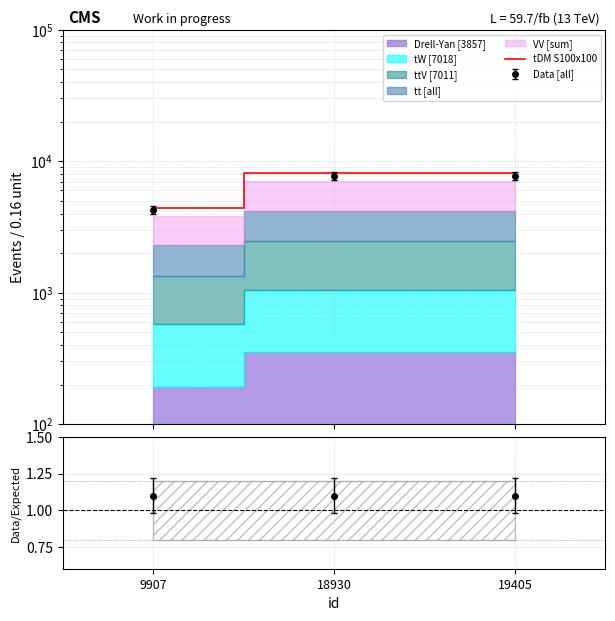

What is the change in value from 18930 to 19405?

-8.1